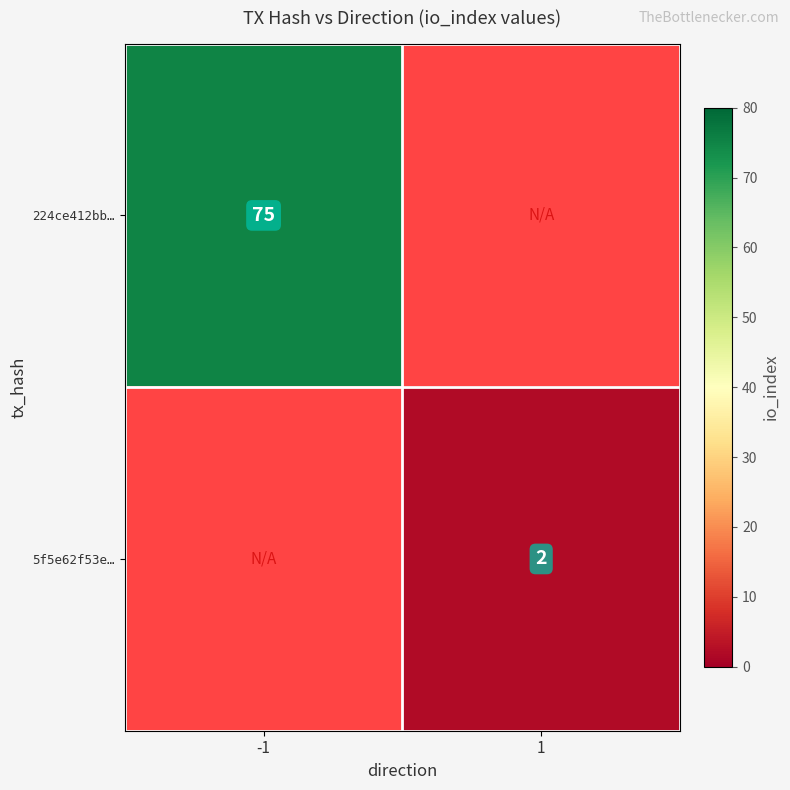

The 224ce412bb… series shows 42 at -1. True or false?

False